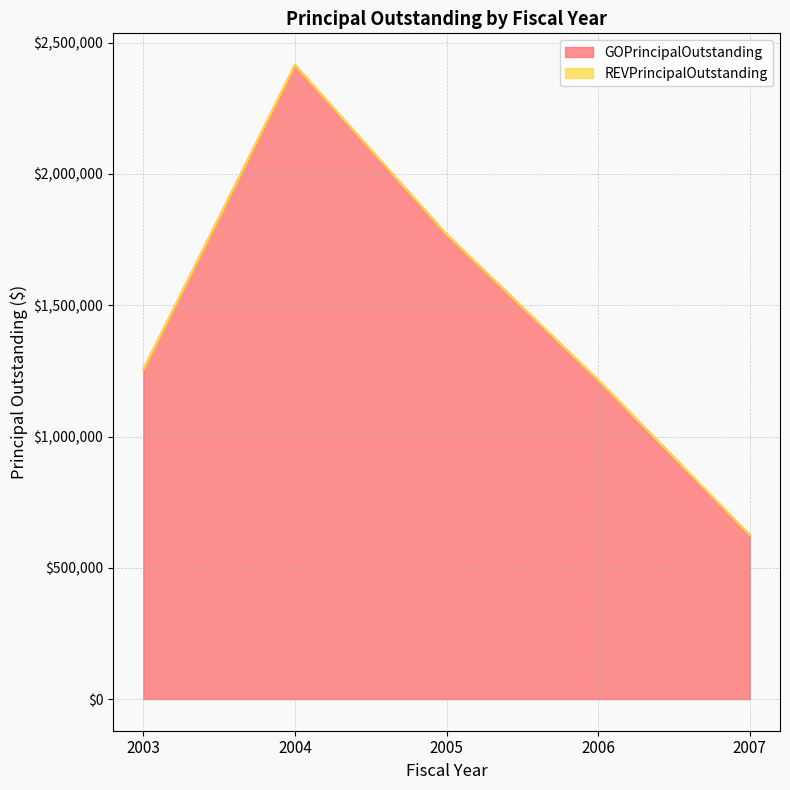

Rank the categories by value from lowest to highest.

2007, 2006, 2003, 2005, 2004